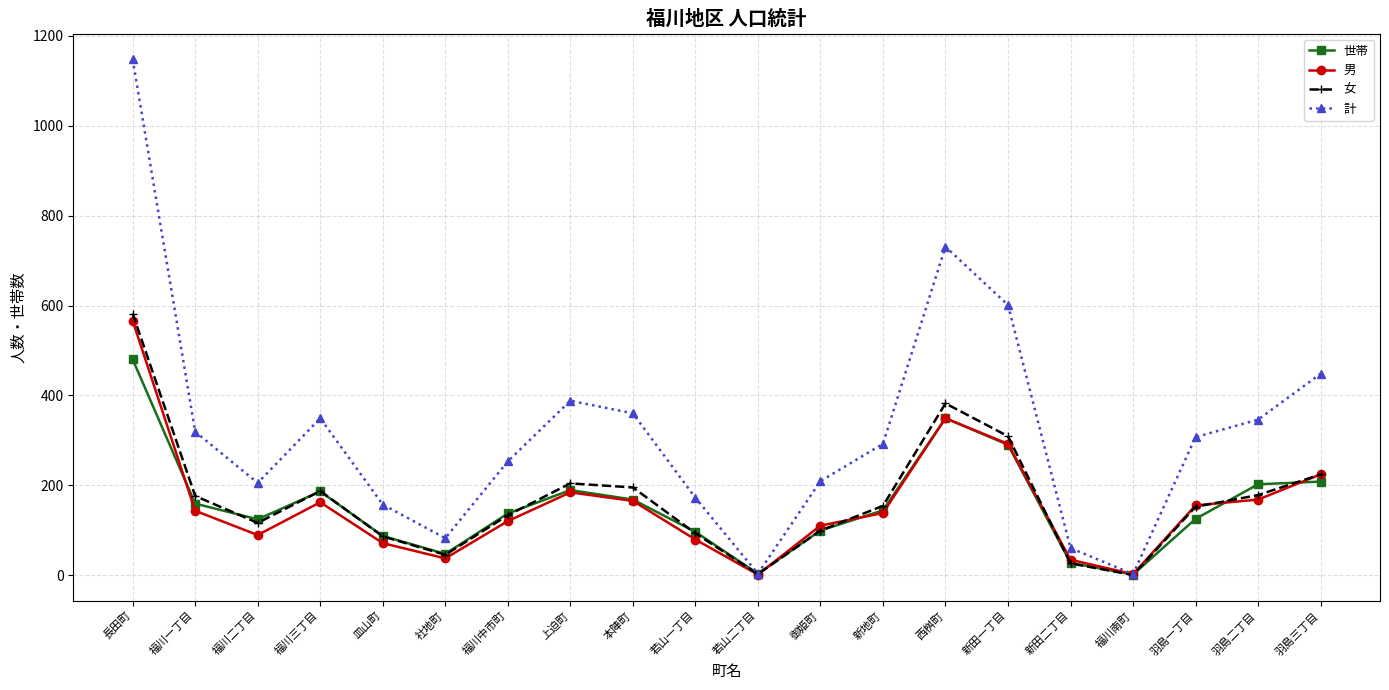

Is it true that 世帯 equals 27 at 新田二丁目?

True